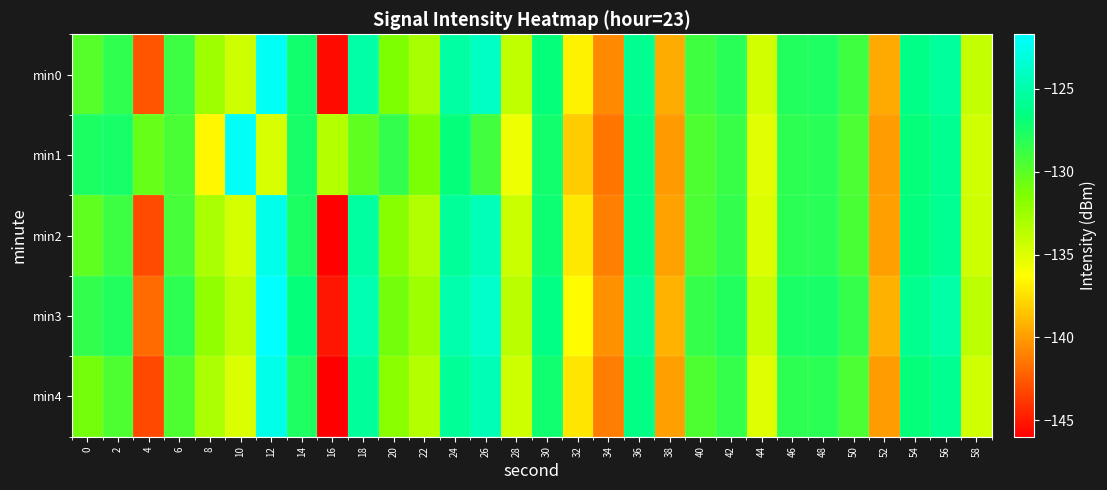

Which series has the largest range (max minus min)?

min0